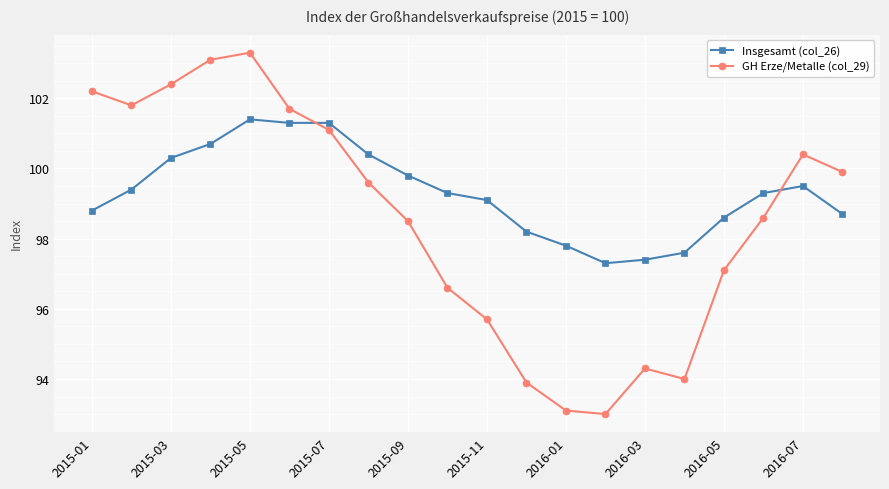

What is the value of the GH Erze/Metalle (col_29) point at the 19th from the left?

100.4